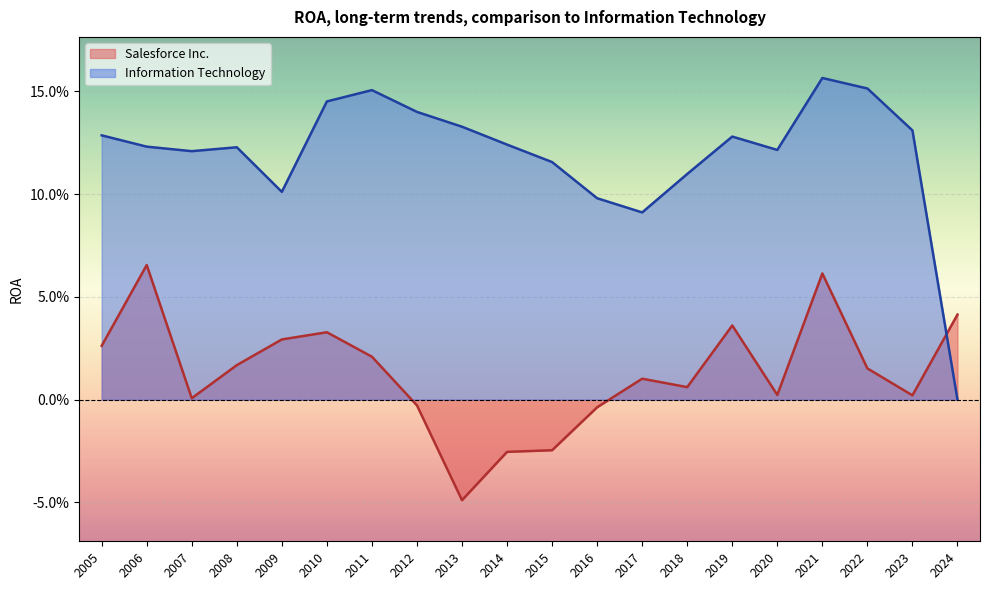

Rank the series by their average value, from highest to lowest.

Information Technology, Salesforce Inc.